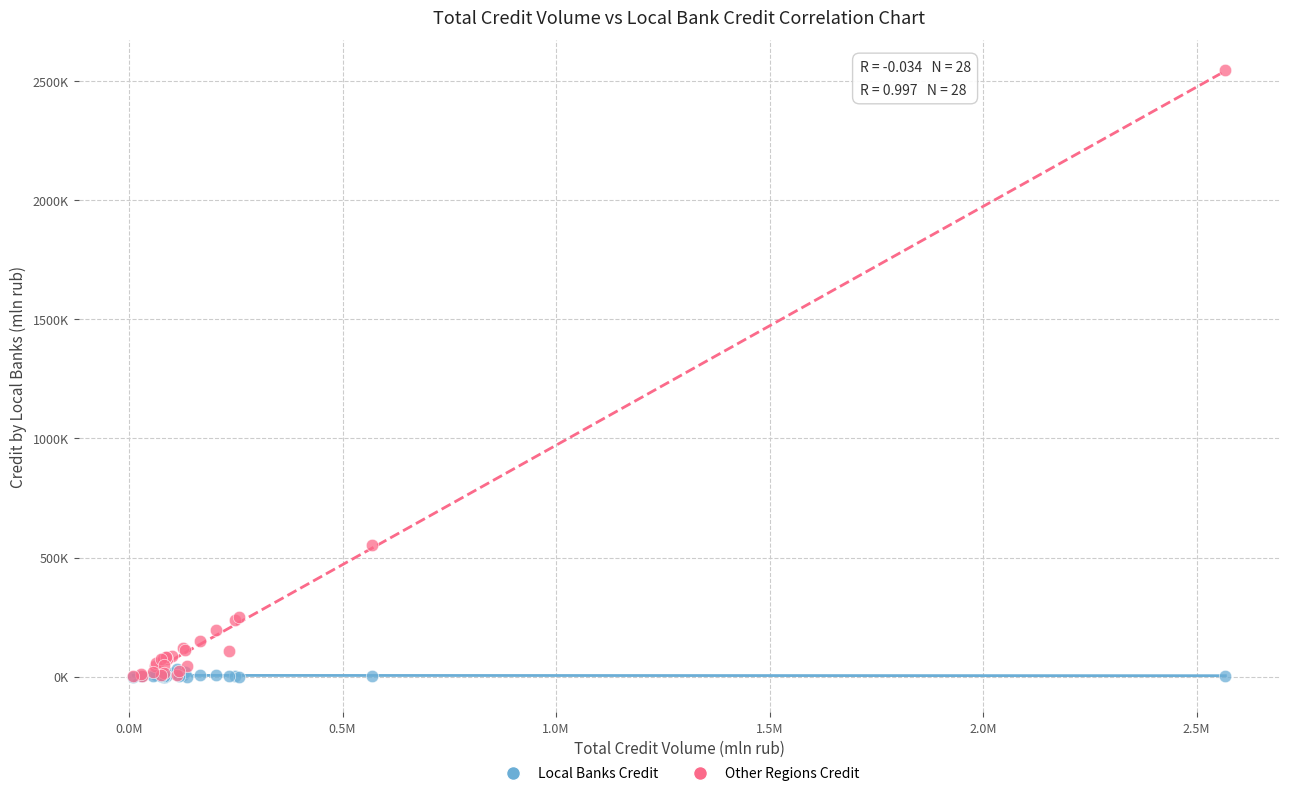

What are all the series names shown in the legend?

Local Banks Credit, Other Regions Credit